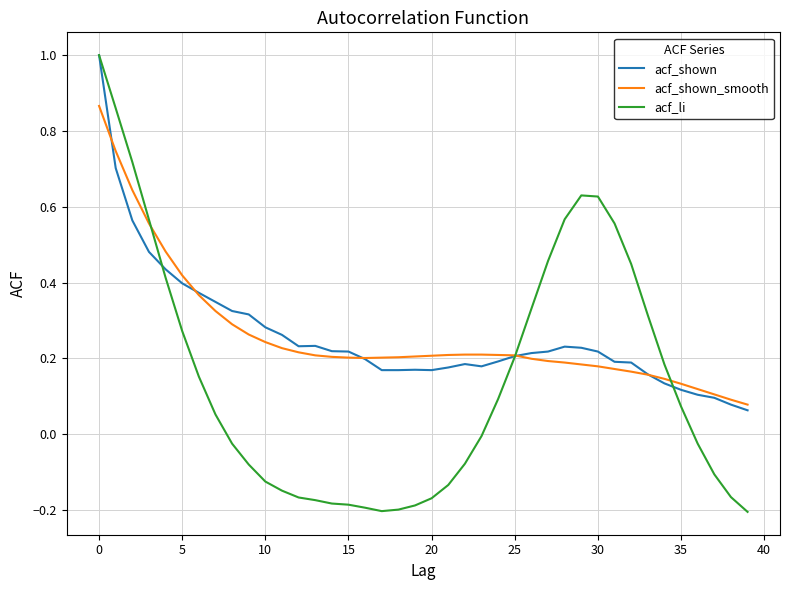

Which series has the largest range (max minus min)?

acf_li